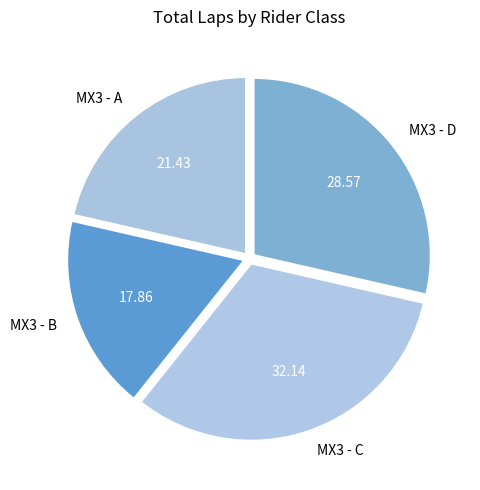

Between MX3 - A and MX3 - D, which is larger?

MX3 - D